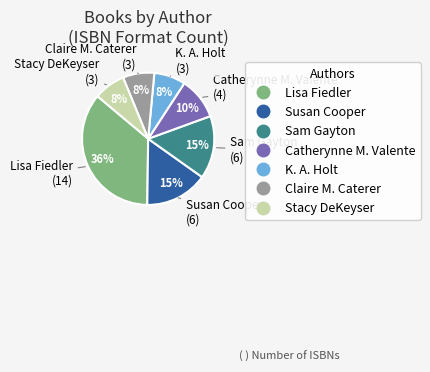

Does any single category account for the majority?

No